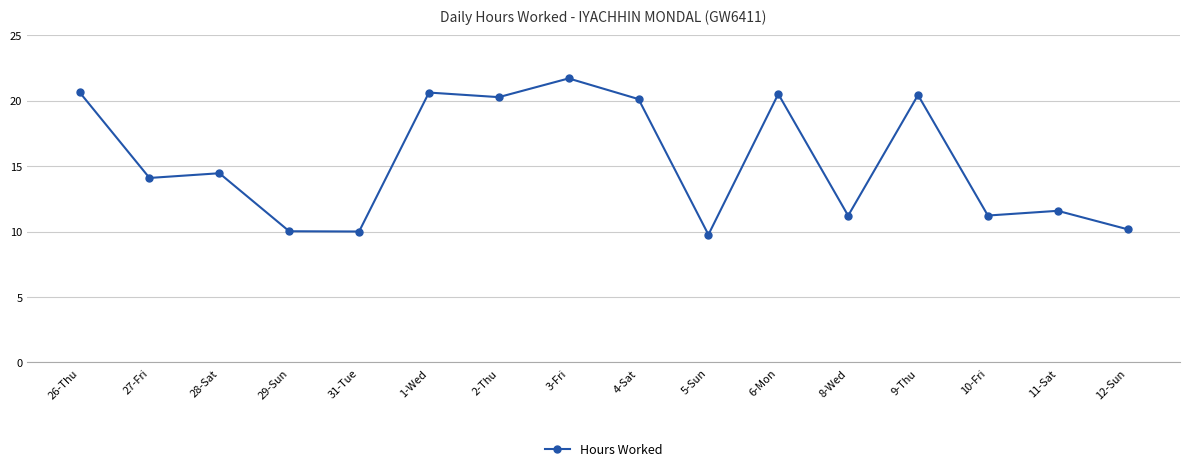

True or false: the data has more than 2 interior local peaks.

True